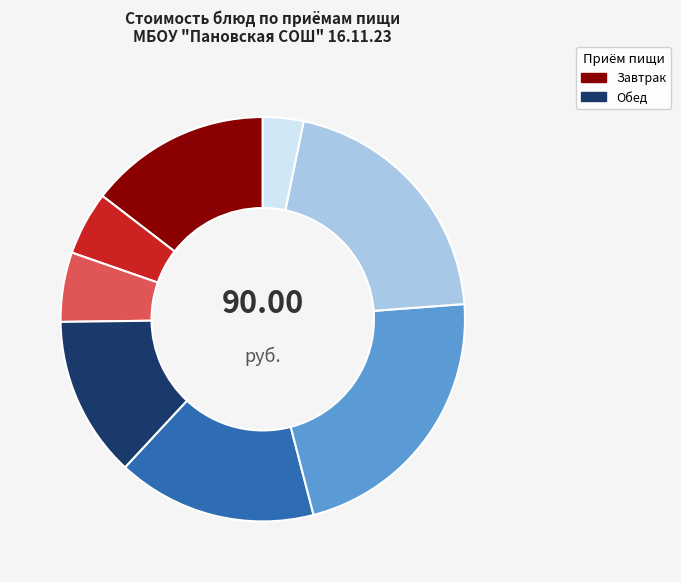

Is there a majority slice in this chart?

No